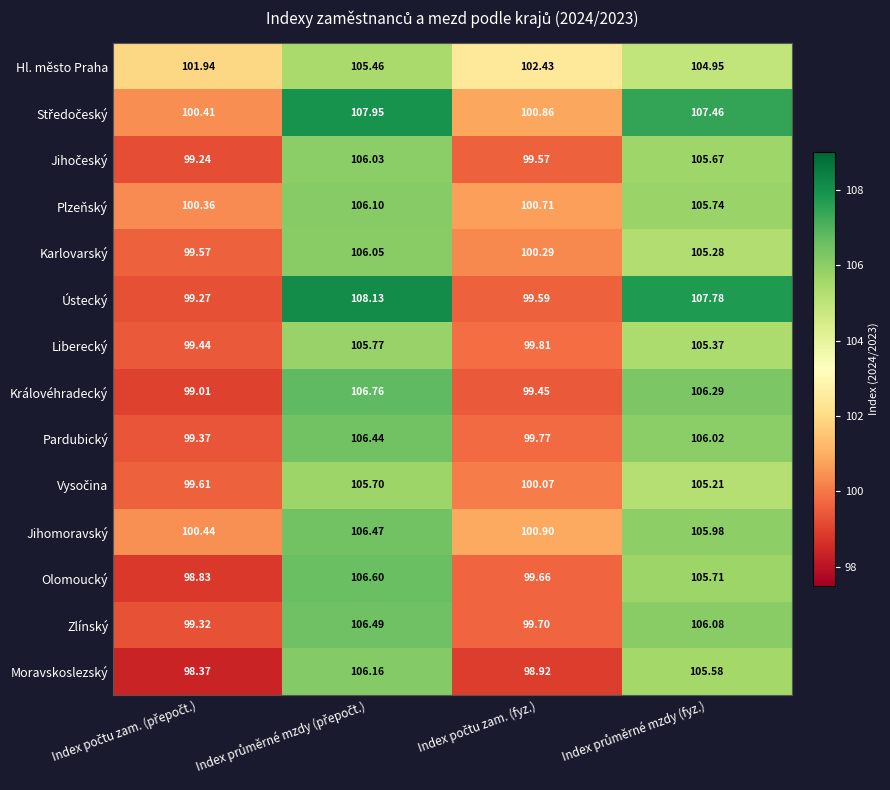

Which series has the widest spread of values?

Ústecký